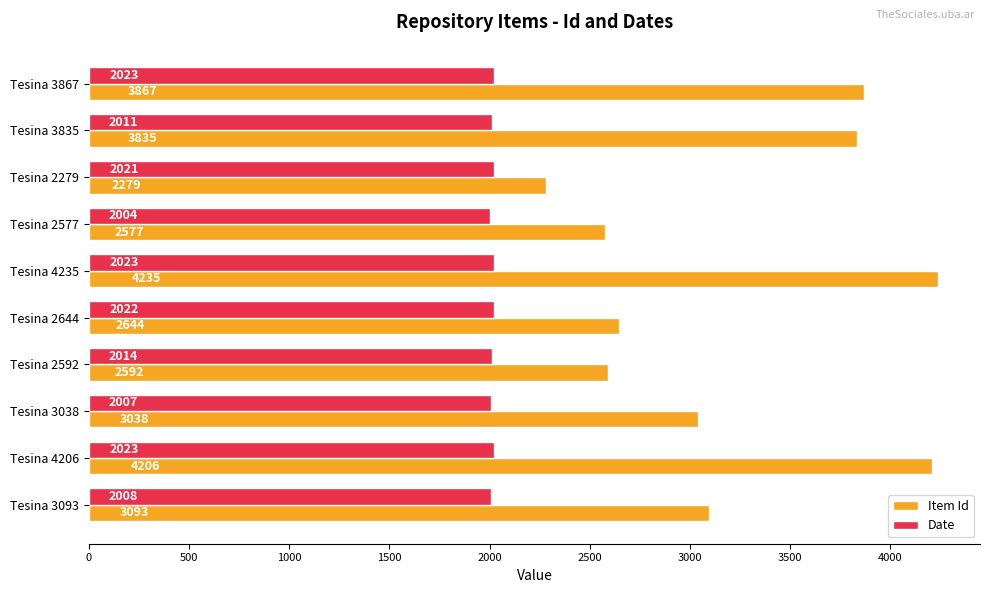

What value does the Date series have at Tesina 3867?

2023